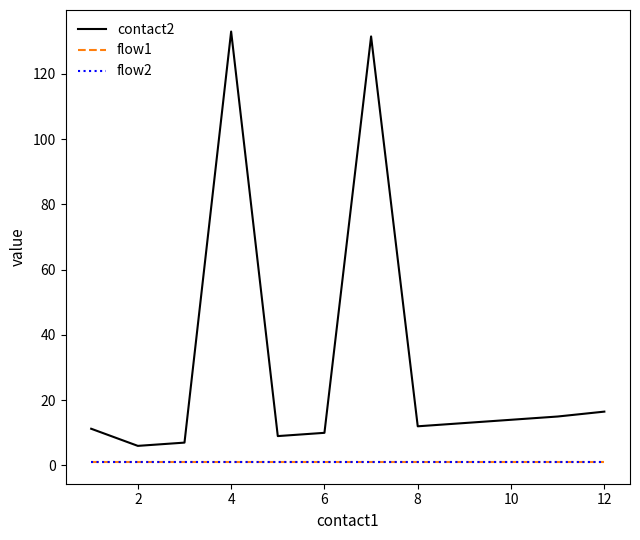

Rank the series by their maximum value, from highest to lowest.

contact2, flow1, flow2